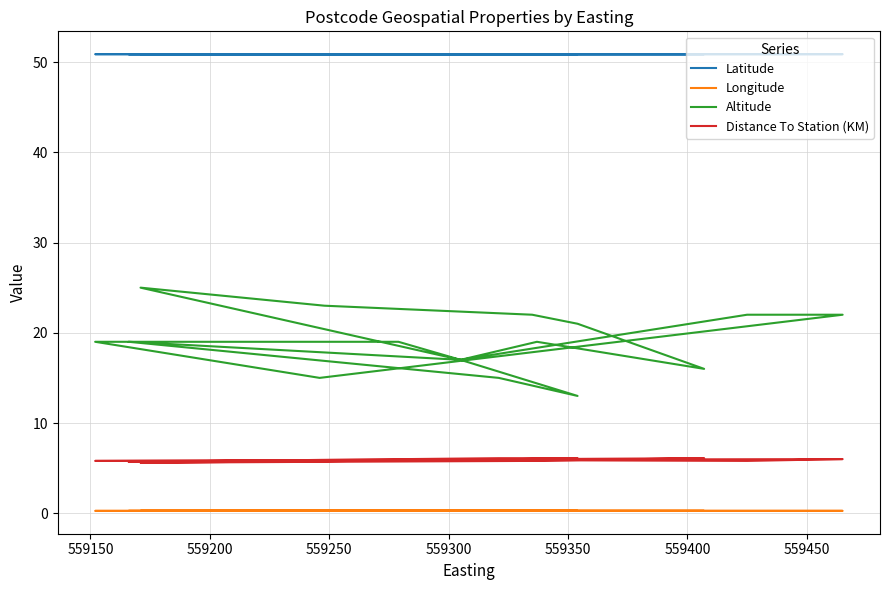

Rank the series by their maximum value, from lowest to highest.

Longitude, Distance To Station (KM), Altitude, Latitude